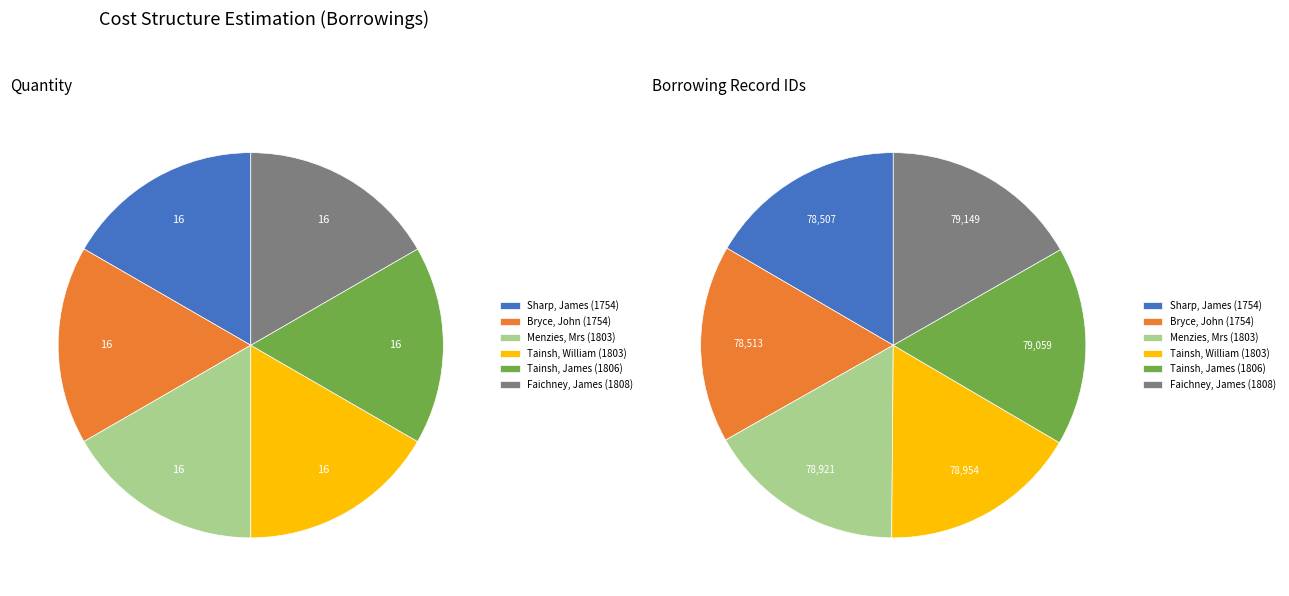

What percentage is NOT represented by Faichney, James (1808)?

83.3%